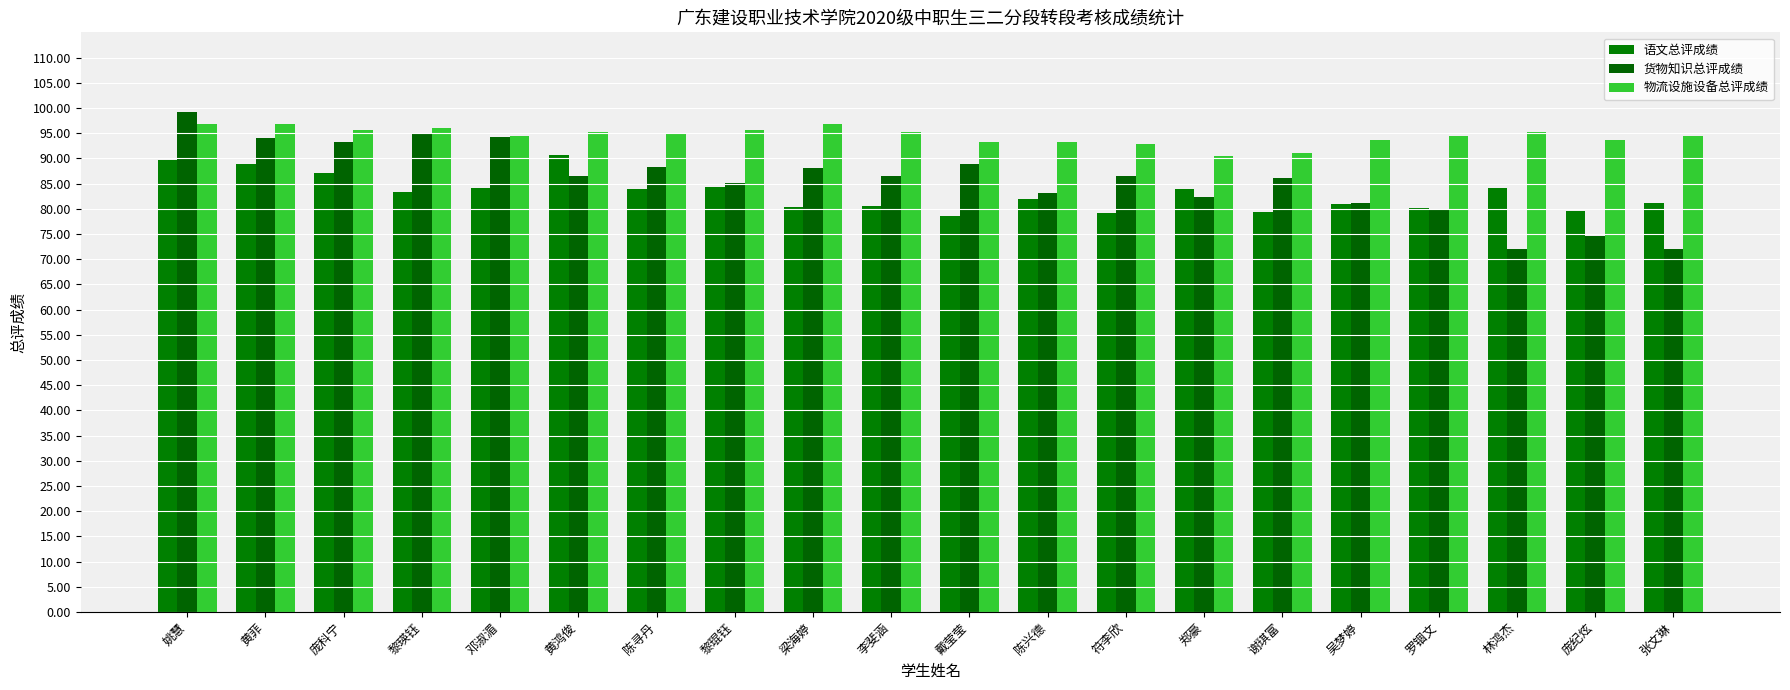

Rank the series at 戴莹莹 from highest to lowest value.

物流设施设备总评成绩, 货物知识总评成绩, 语文总评成绩